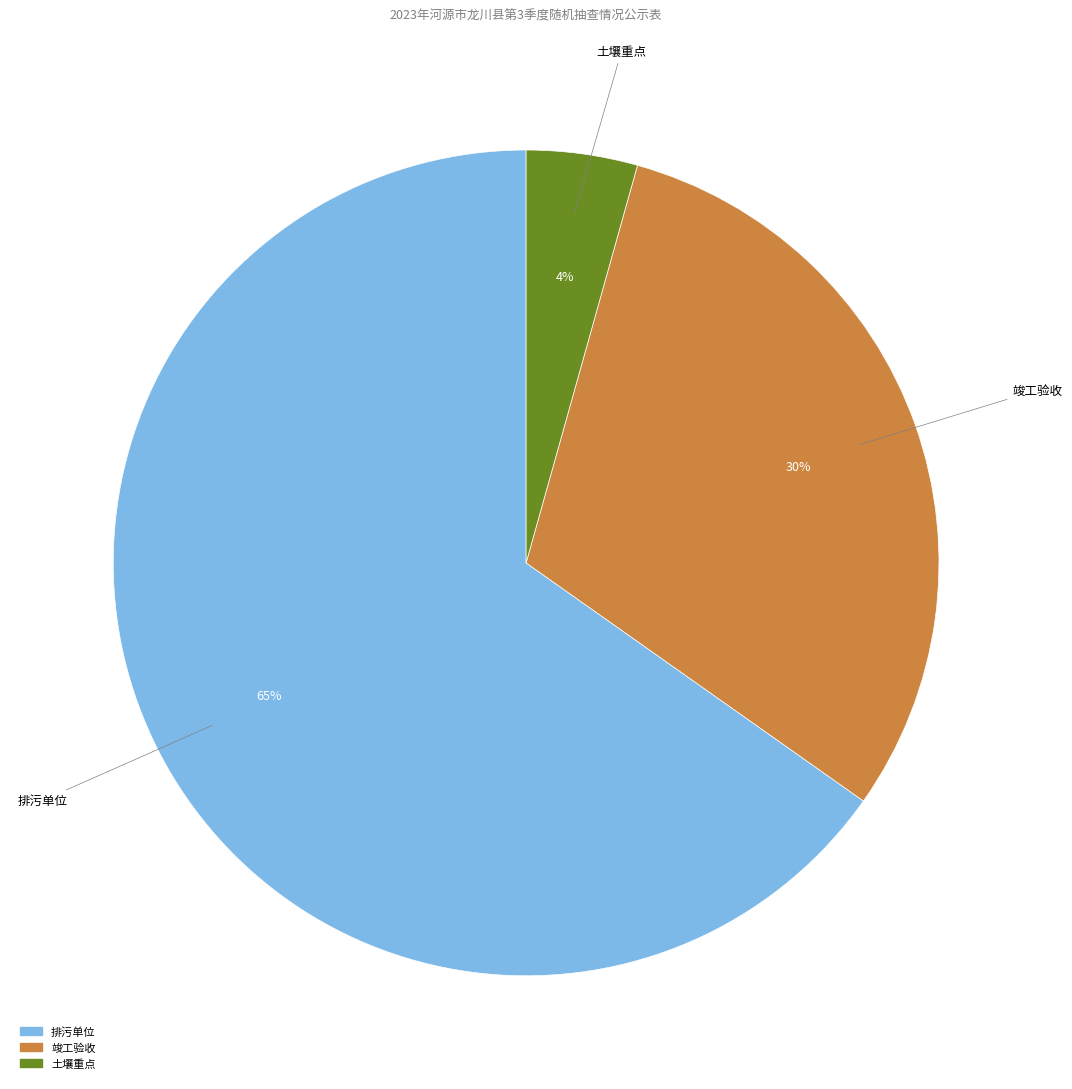

Which category has the biggest portion of the pie?

排污单位